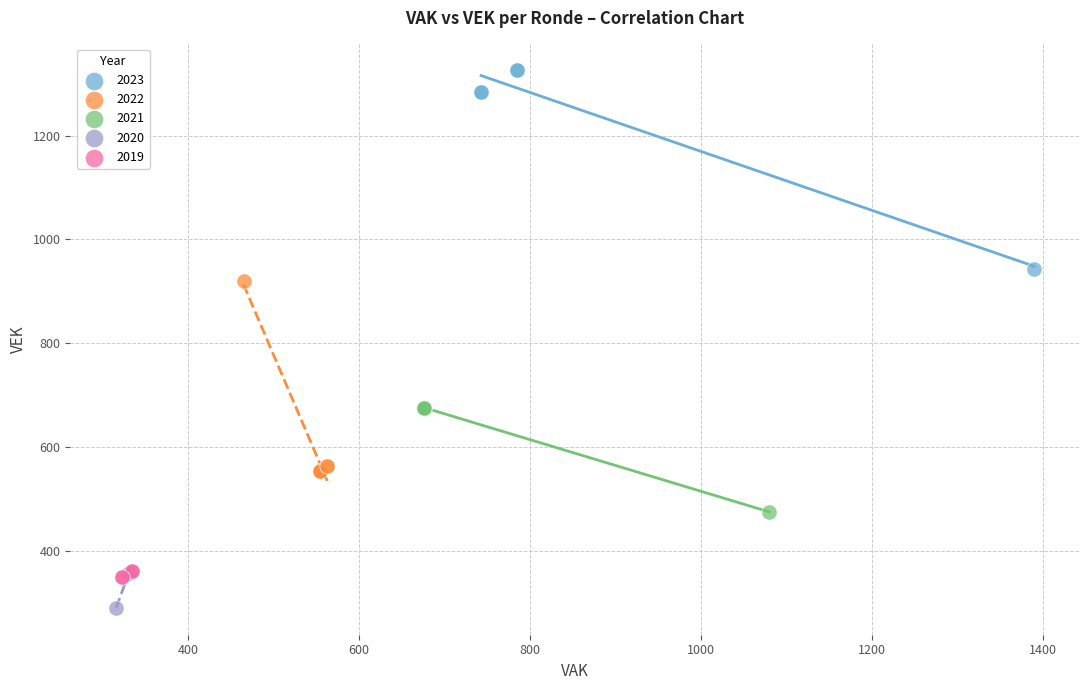

Which series contains the highest Y value?

2023